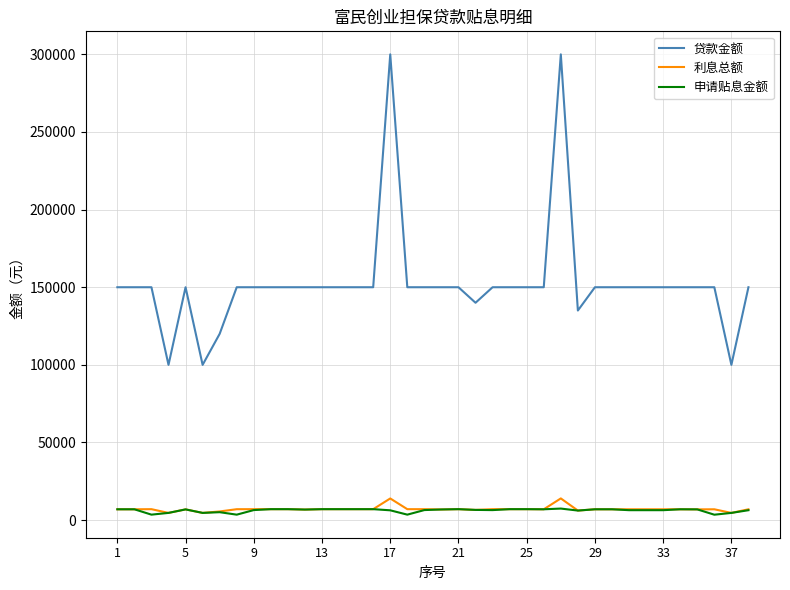

What is the greatest value displayed?

300000.0